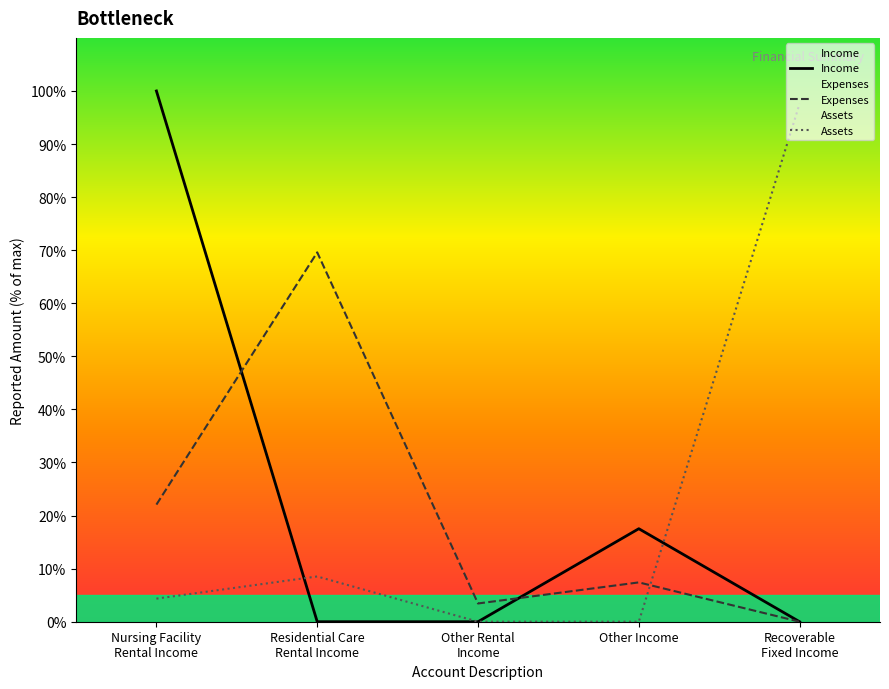

How many lines are shown in the chart?

3